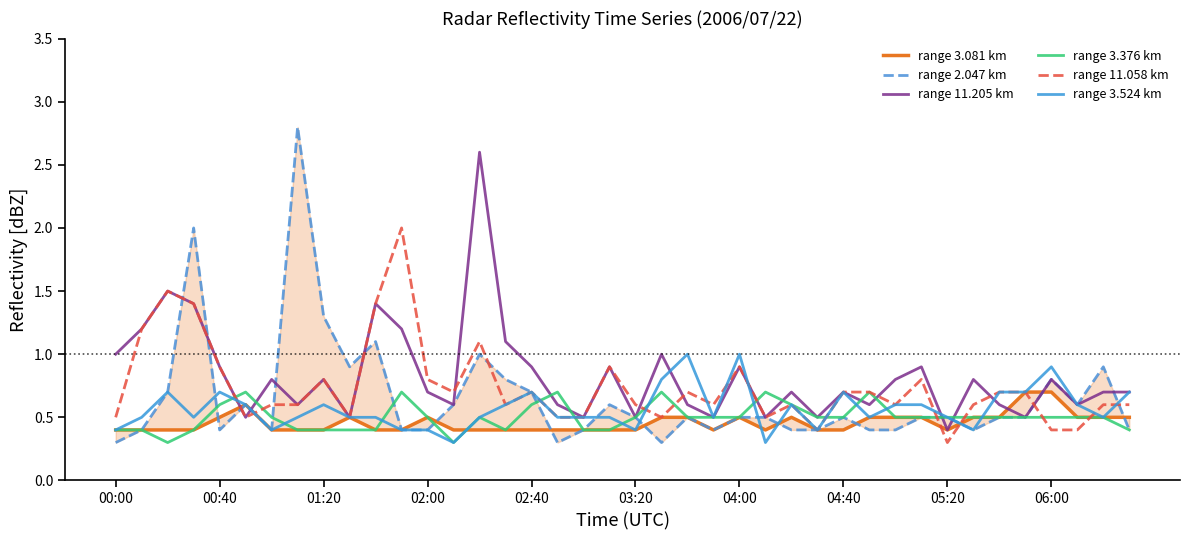

What is the value of the range 2.047 km point at the 30th from the left?

0.4